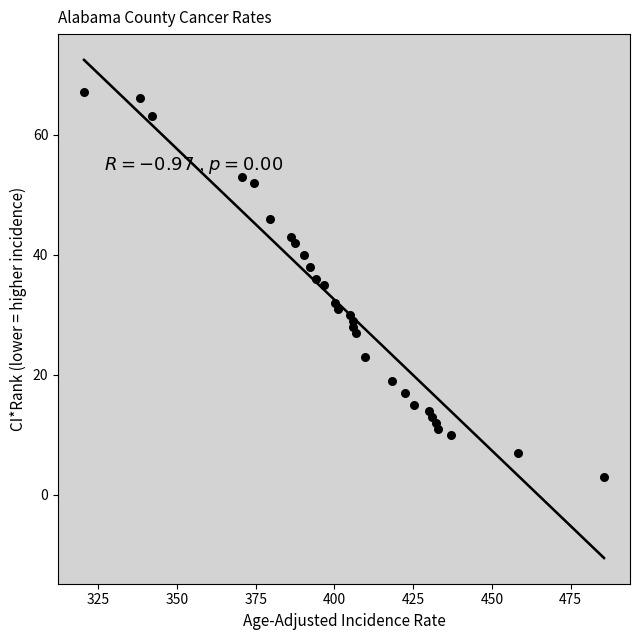

What is the range of Y values (max minus min)?

64